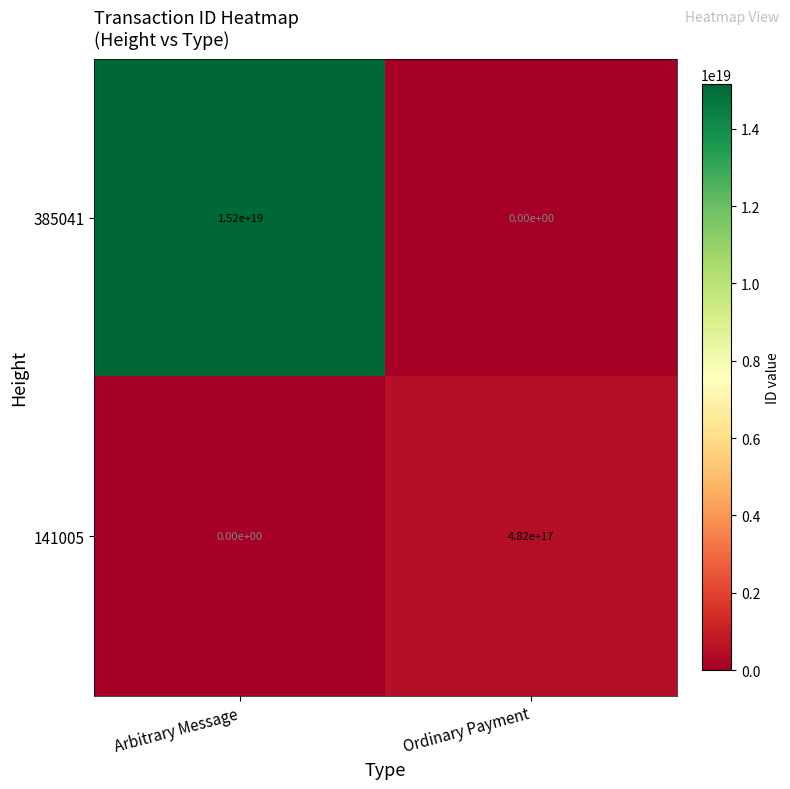

At which category is the sum across all series the highest?

Arbitrary Message